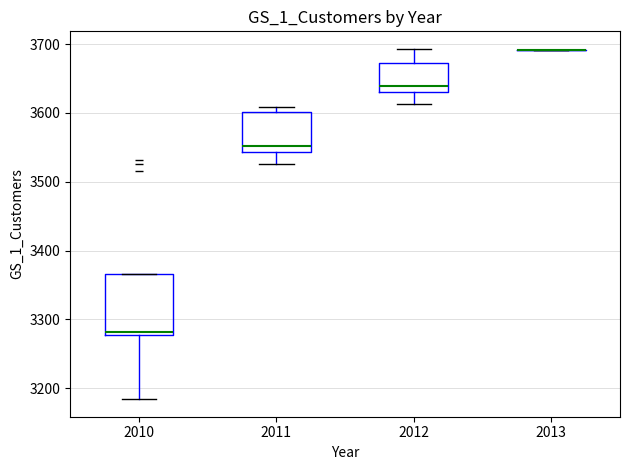

Reading left to right, read every box against the y-axis: the position of its median line, the range the box covers, and the ends of its whiskers. The values are not printed on the chart, so give them approximately, as read against the axis.

2010: median 3280 (just above the box's lower edge), box 3280 to 3370, whiskers 3180 to 3370
2011: median 3550, box 3540 to 3600, whiskers 3530 to 3610
2012: median 3640, box 3630 to 3670, whiskers 3610 to 3690
2013: box collapsed to a line at 3690, whiskers 3690 to 3690